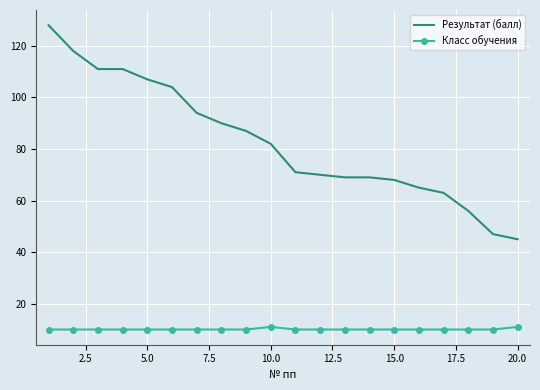

Which series has the largest range (max minus min)?

Результат (балл)